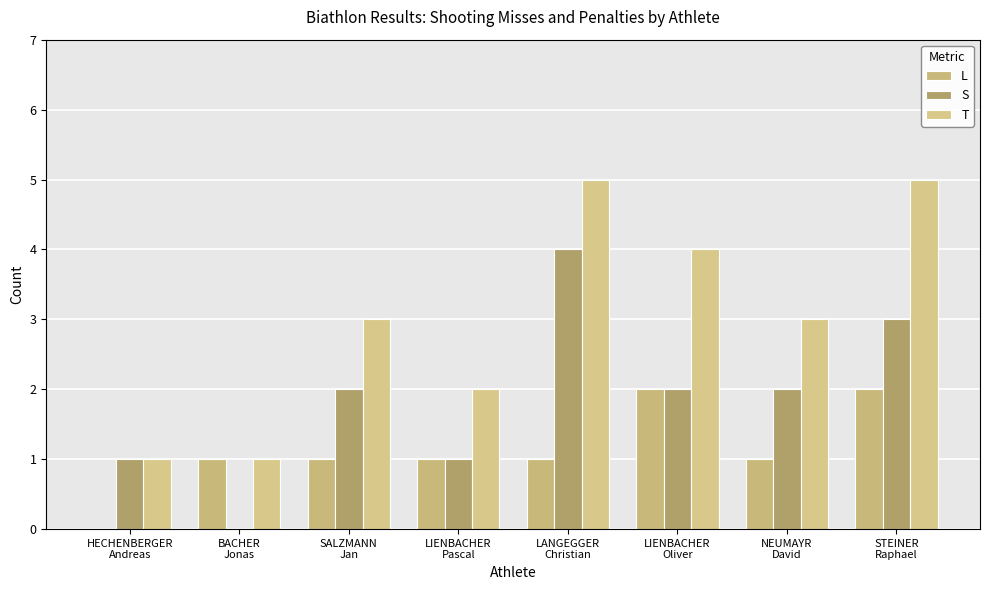

How many values in S are above zero?

7